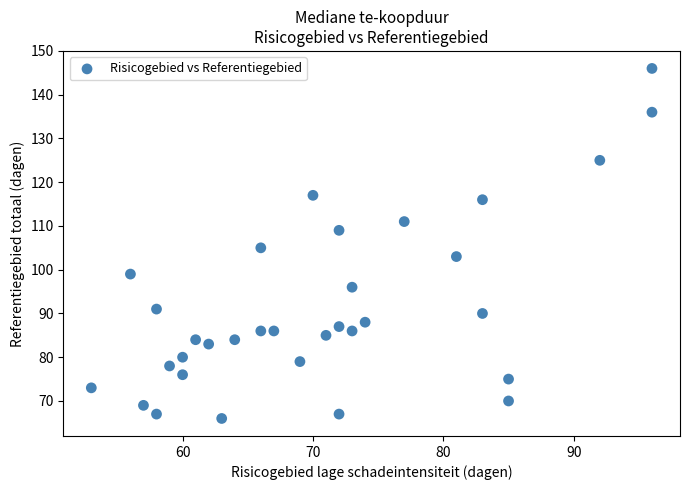

What Y value in the scatter plot is closest to 106?

105